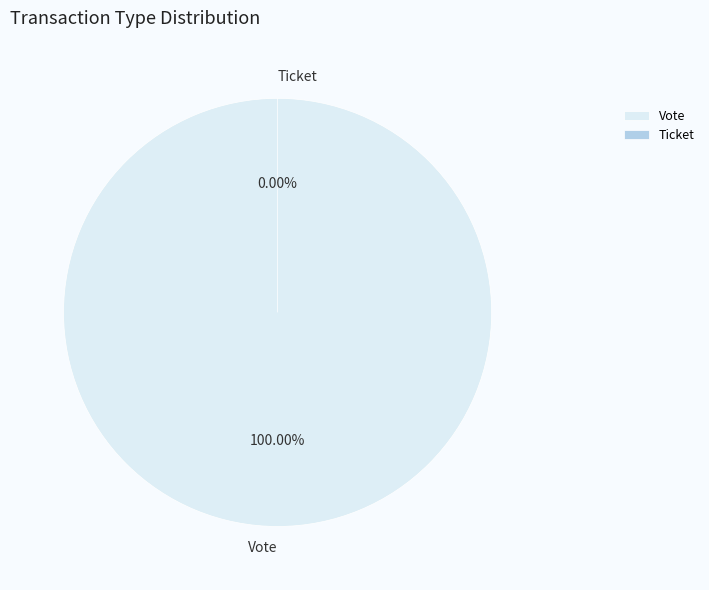

How many slices are in this pie chart?

2